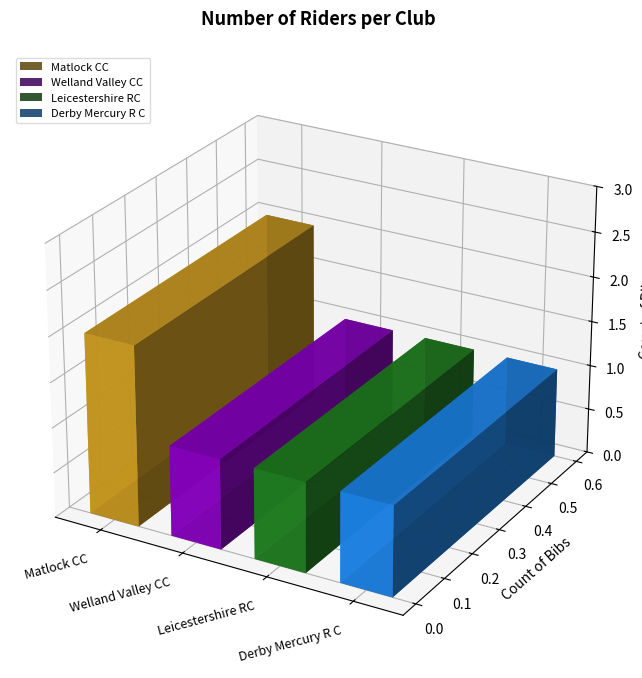

Reading left to right, transcribe all the data shown in this chart.

2	1	1	1